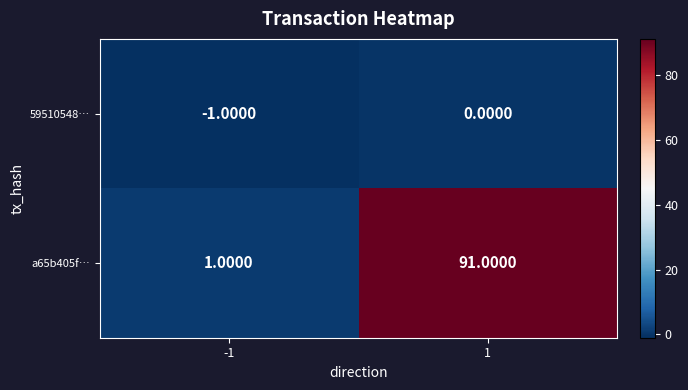

Which series has the largest total across all categories?

a65b405f…